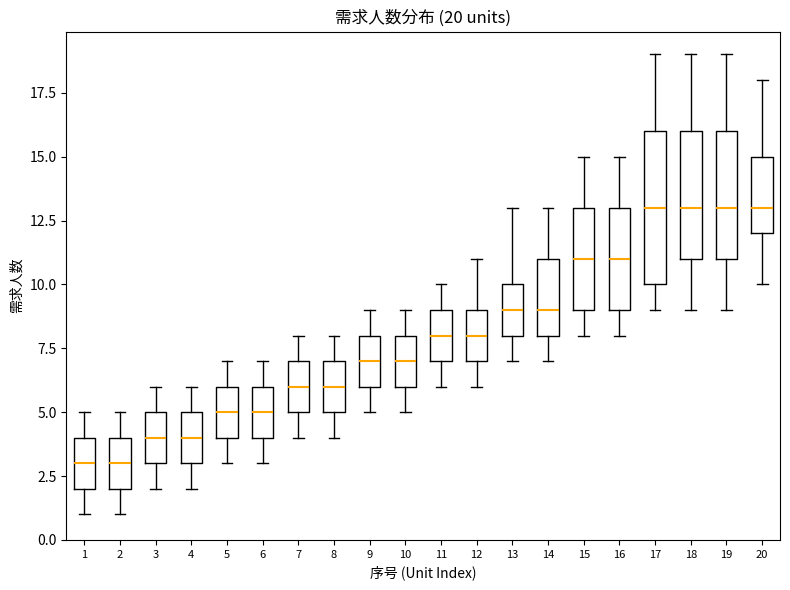

Comparing the boxes themselves (not the whiskers), which one is the tallest?

17